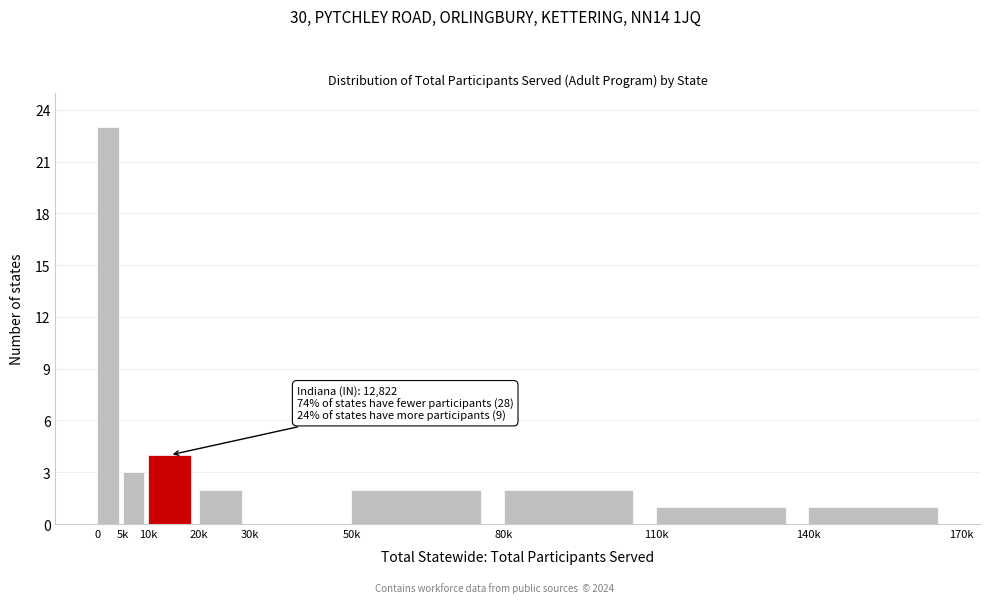

Reading right to left, transcribe all the data shown in this chart.

140k=1	110k=1	80k=2	50k=2	30k=0	20k=2	10k=4	5k=3	0=23